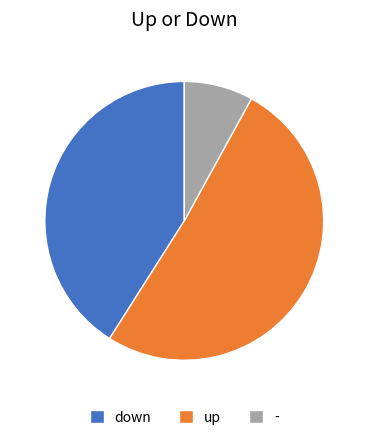

Rank the categories by value from highest to lowest.

up, down, -